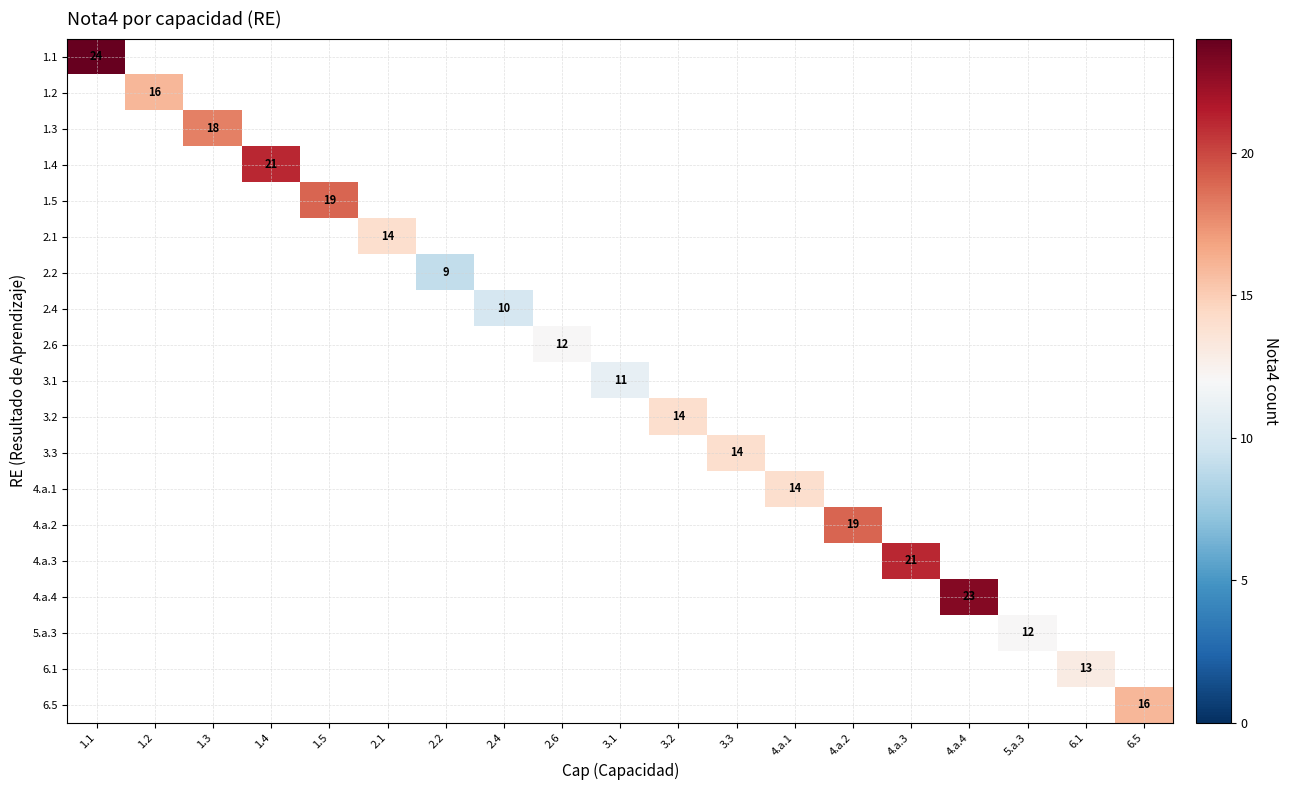

How many distinct data groups are displayed?

19